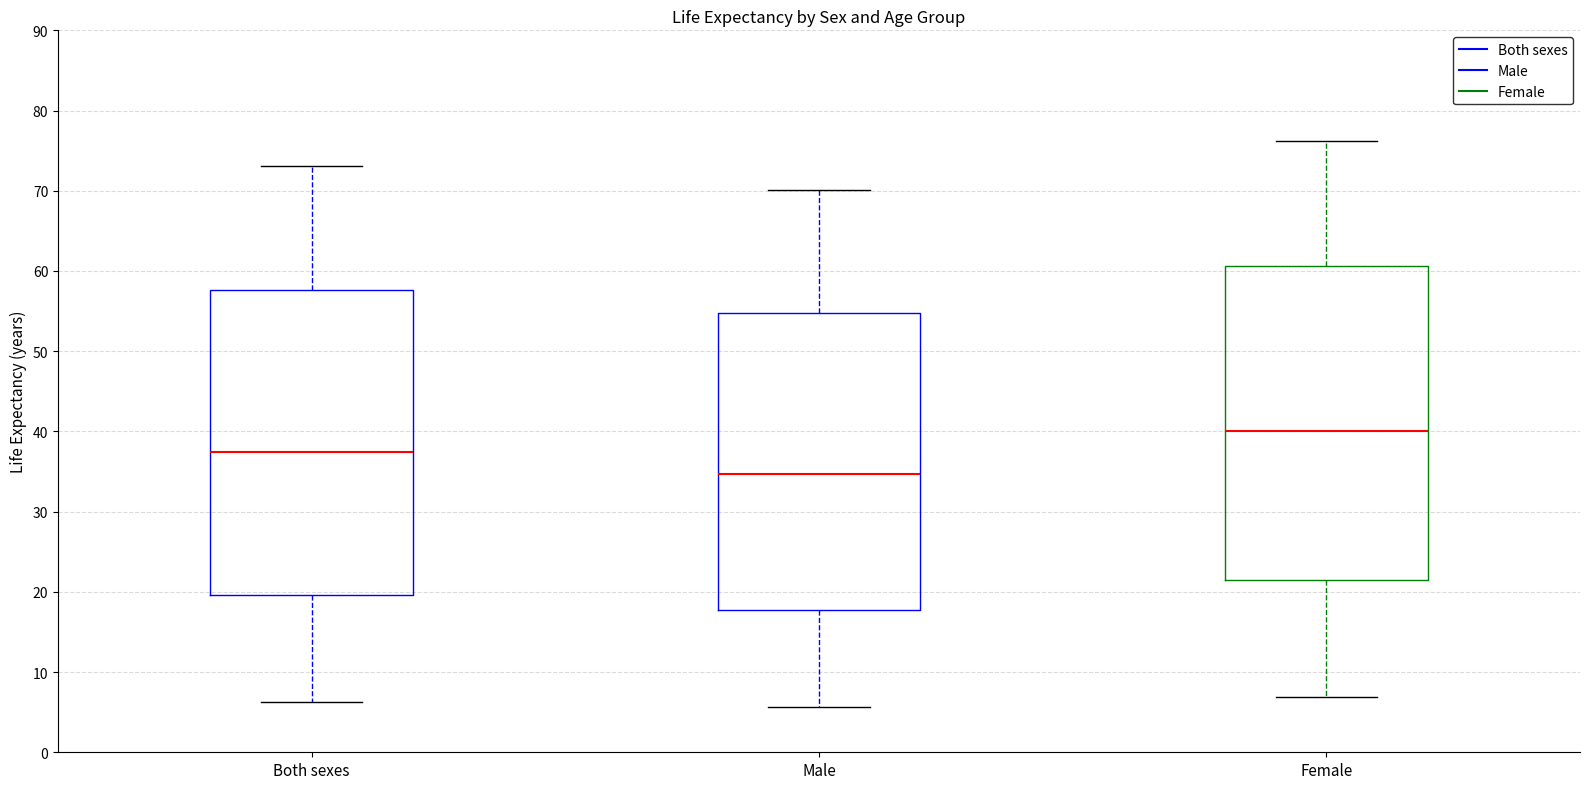

Which box has the lowest median line?

Male